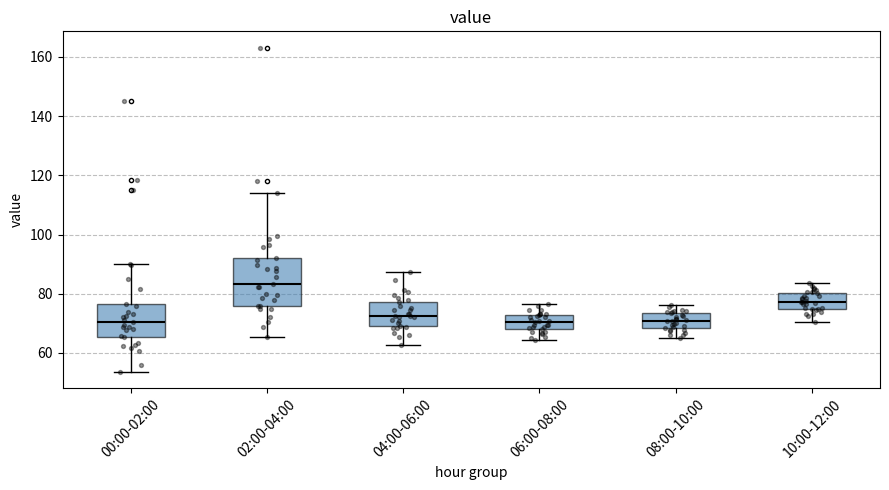

Comparing the boxes themselves (not the whiskers), which one is the tallest?

02:00-04:00